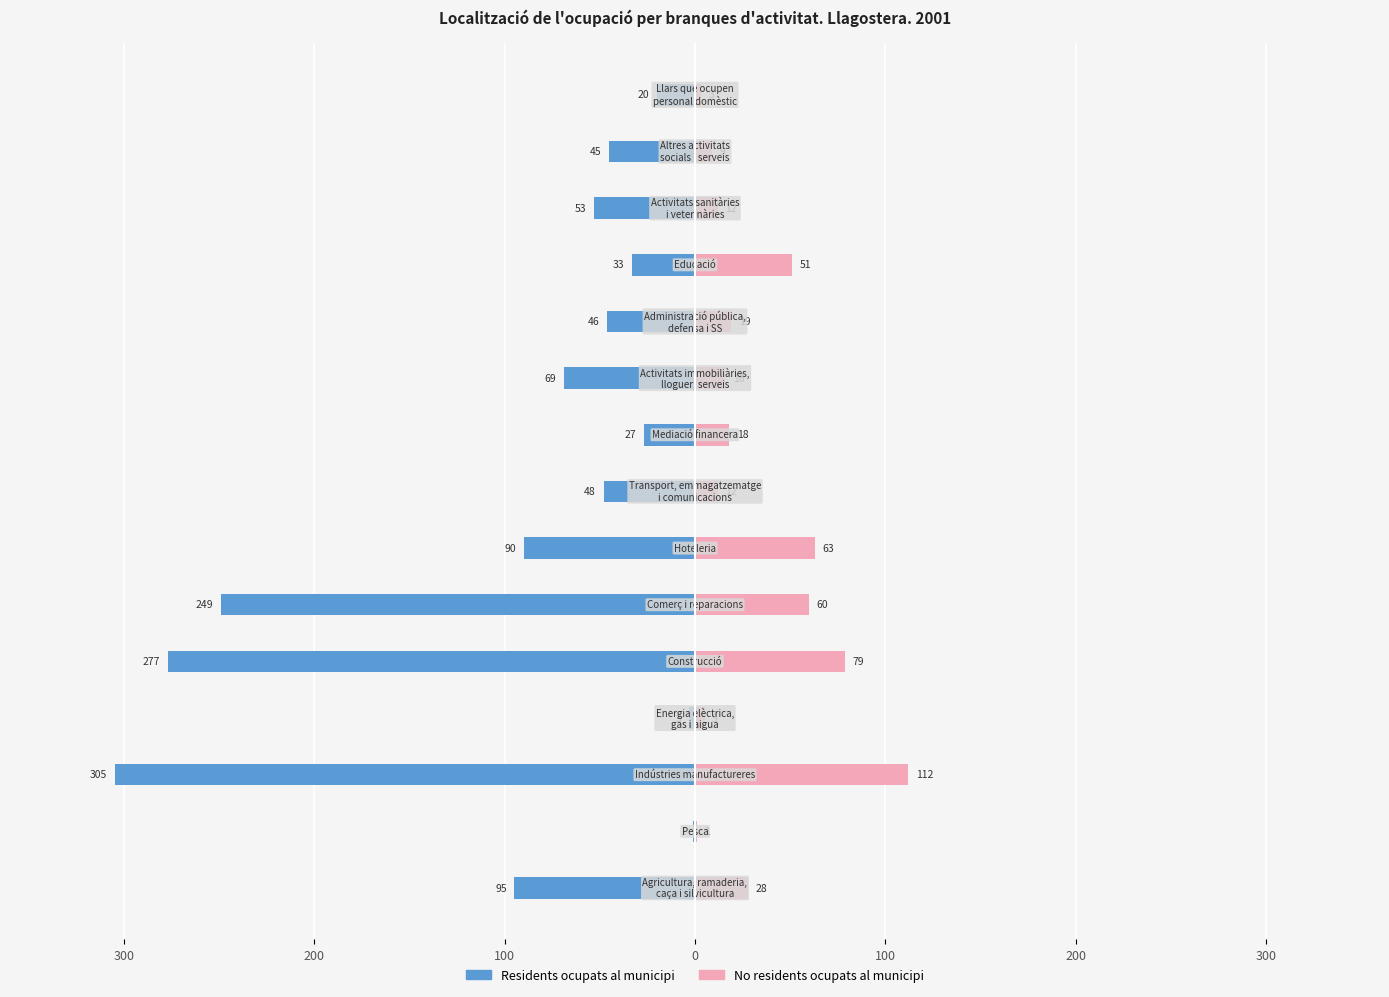

True or false: No residents ocupats al municipi has a value of 28 at 300.

True